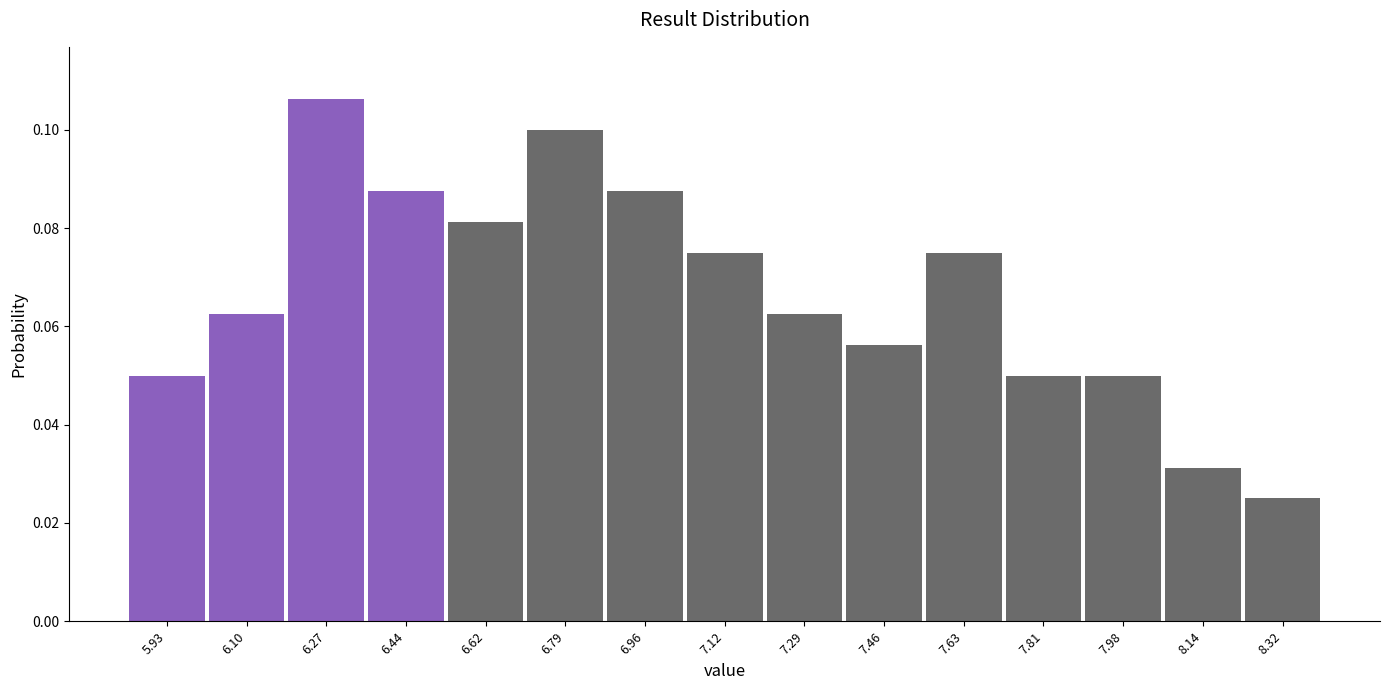

Over which range of the x-axis is the bar tallest?

6.19 to 6.36